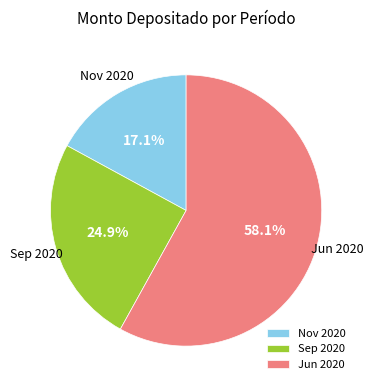

Rank the categories by value from lowest to highest.

Nov 2020, Sep 2020, Jun 2020